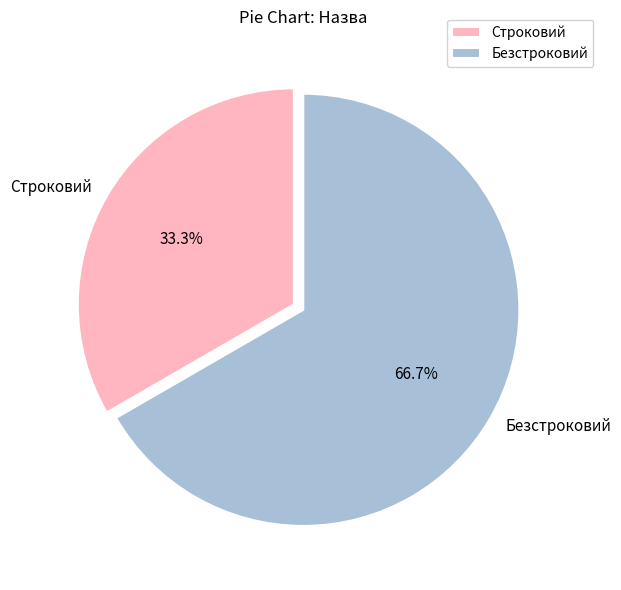

What is the largest slice in the pie chart?

Безстроковий